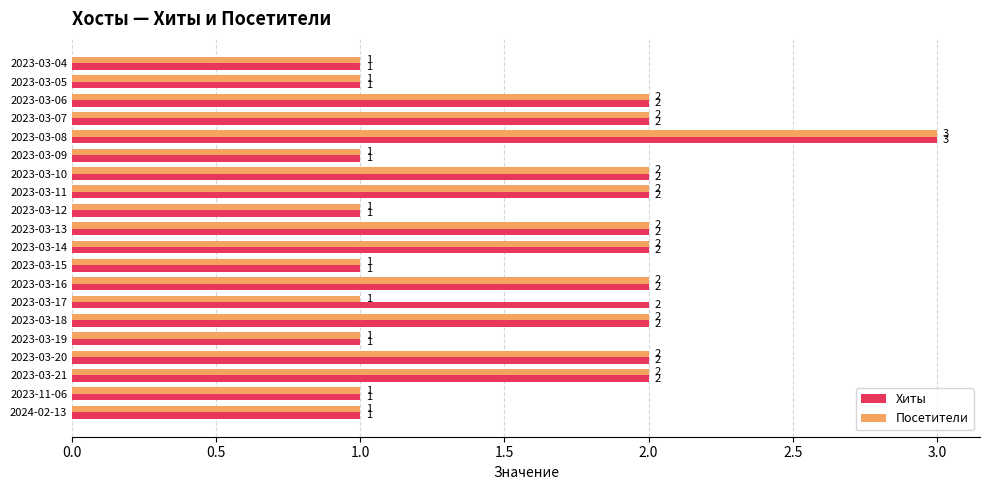

Is the value of Посетители at 2023-03-04 greater than the value of Хиты at 2023-03-11?

No